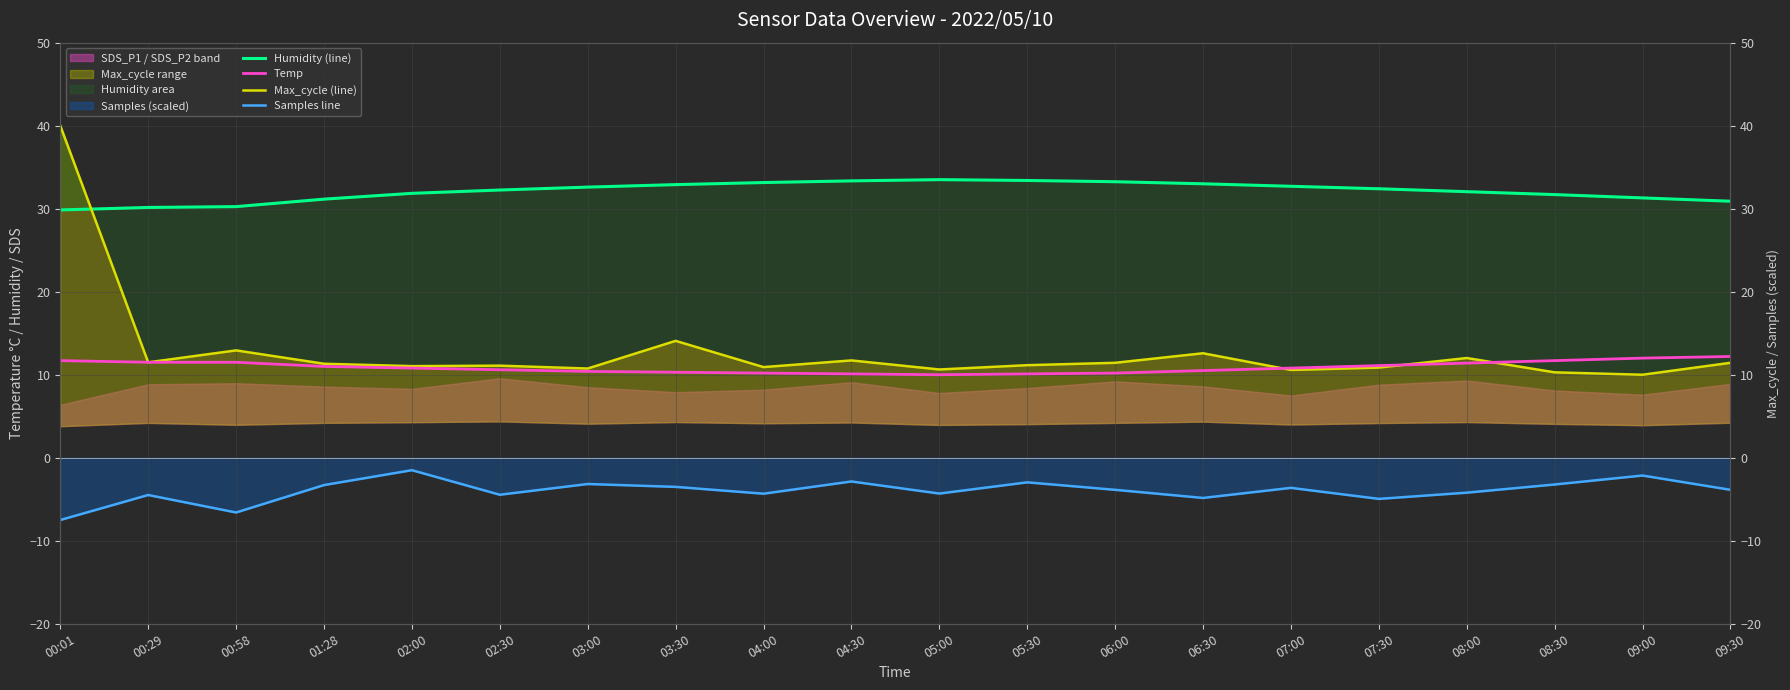

Reading left to right, transcribe all the data shown in this chart.

Humidity (line): 00:01=29.9	00:29=30.1	00:58=30.2	01:28=31.1	02:00=31.9	02:30=32.2	03:00=32.6	03:30=32.9	04:00=33.1	04:30=33.4	05:00=33.5	05:30=33.4	06:00=33.2	06:30=33.0	07:00=32.7	07:30=32.4	08:00=32.0	08:30=31.7	09:00=31.3	09:30=30.9
Temp: 00:01=11.7	00:29=11.5	00:58=11.5	01:28=11.0	02:00=10.8	02:30=10.6	03:00=10.4	03:30=10.3	04:00=10.2	04:30=10.1	05:00=10.0	05:30=10.1	06:00=10.2	06:30=10.5	07:00=10.8	07:30=11.1	08:00=11.4	08:30=11.7	09:00=12.0	09:30=12.2
Max_cycle (line): 00:01=40.0	00:29=11.5	00:58=12.9	01:28=11.3	02:00=11.0	02:30=11.1	03:00=10.7	03:30=14.1	04:00=10.9	04:30=11.7	05:00=10.6	05:30=11.1	06:00=11.4	06:30=12.6	07:00=10.6	07:30=10.9	08:00=12.0	08:30=10.3	09:00=10.0	09:30=11.4
Samples line: 00:01=-7.5	00:29=-4.5	00:58=-6.6	01:28=-3.3	02:00=-1.5	02:30=-4.5	03:00=-3.2	03:30=-3.5	04:00=-4.3	04:30=-2.9	05:00=-4.3	05:30=-3.0	06:00=-3.9	06:30=-4.8	07:00=-3.6	07:30=-5.0	08:00=-4.2	08:30=-3.2	09:00=-2.1	09:30=-3.9